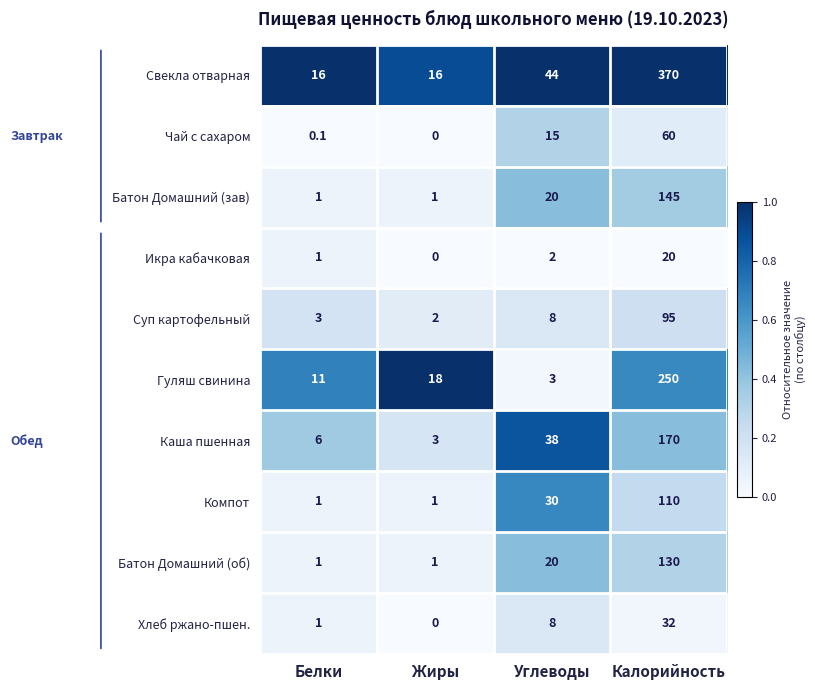

List the series in order of their peak value, lowest first.

Икра кабачковая, Хлеб ржано-пшен., Чай с сахаром, Суп картофельный, Компот, Батон Домашний (об), Батон Домашний (зав), Каша пшенная, Гуляш свинина, Свекла отварная